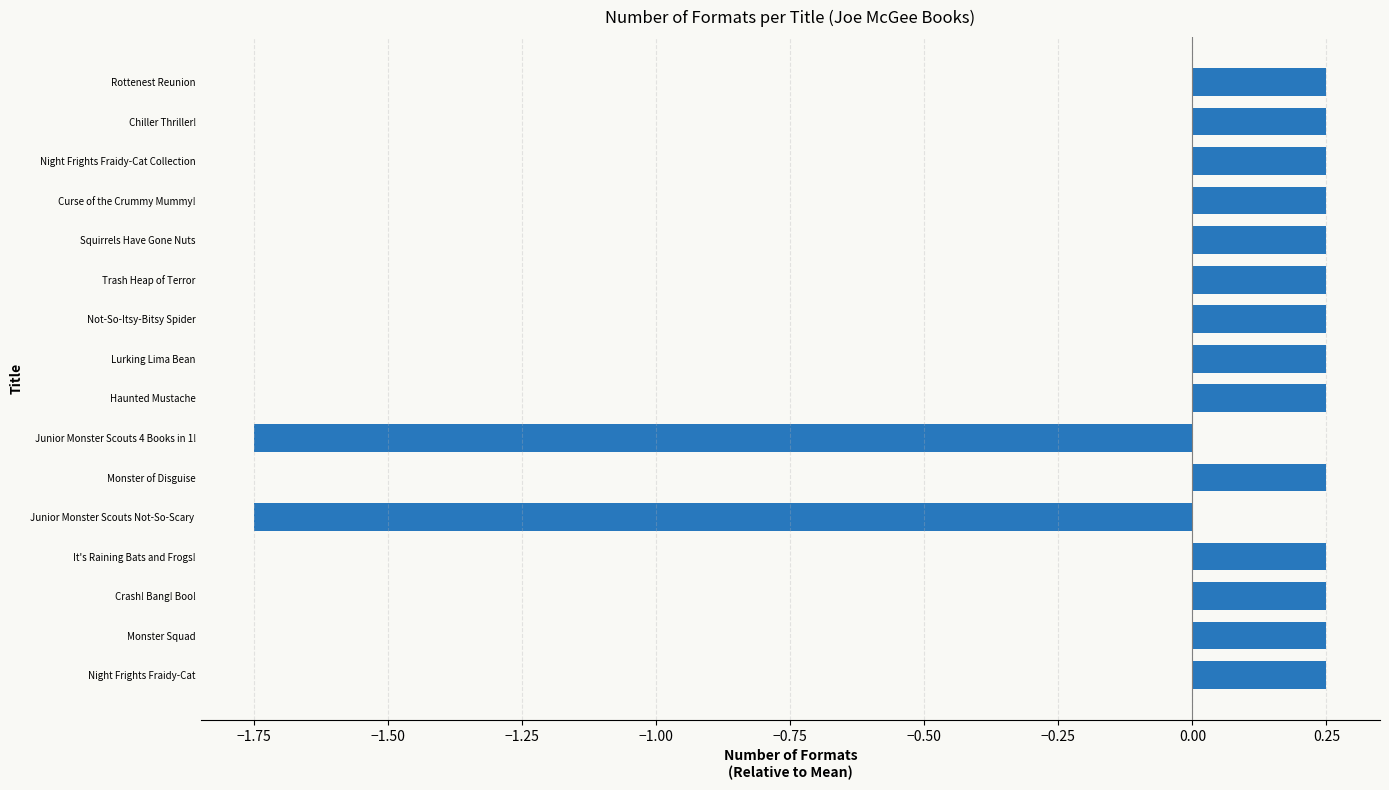

How many positive values are there?

14